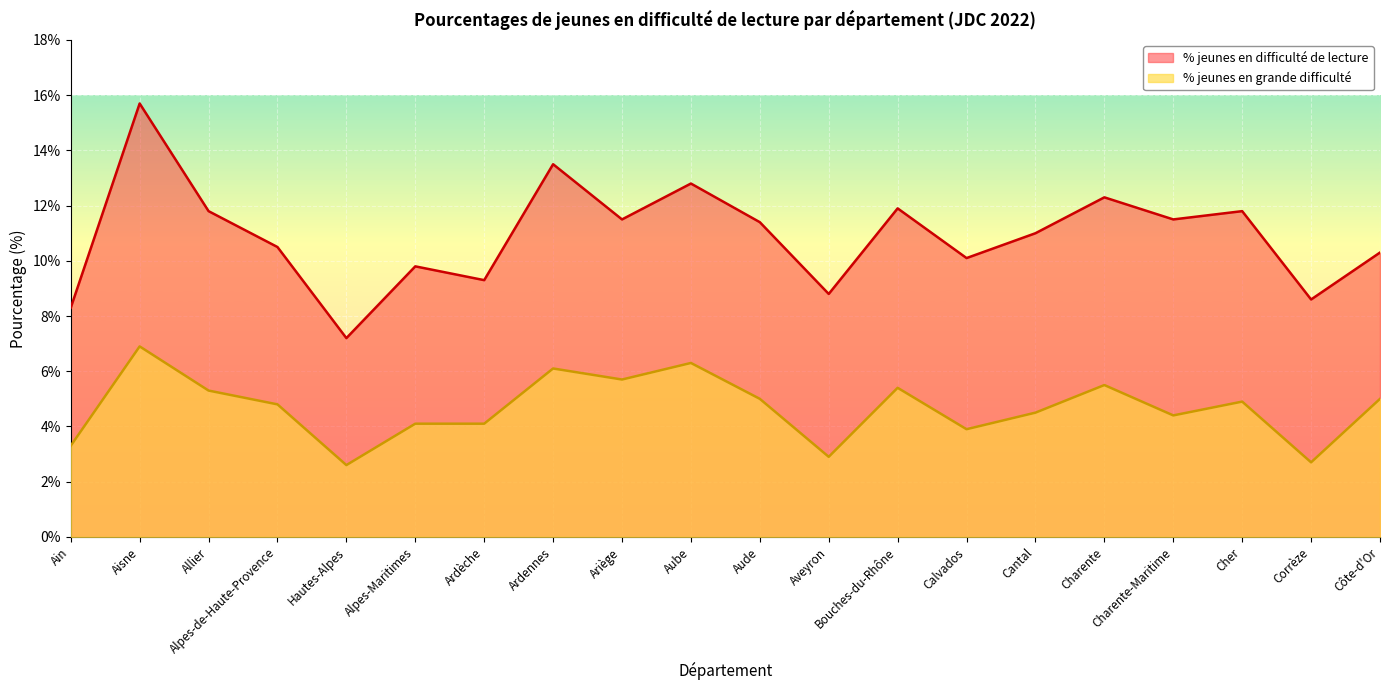

At which category does the chart reach its minimum across all series?

Hautes-Alpes